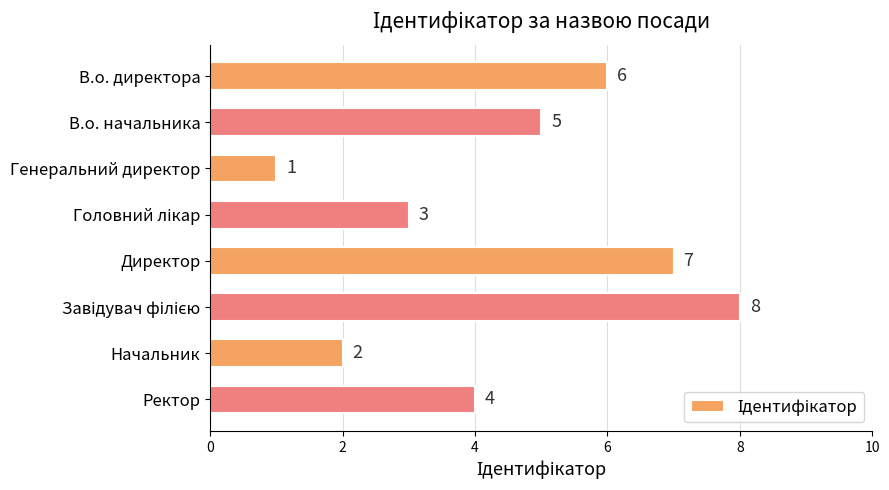

Reading top to bottom, list all the values displayed in this chart.

6	5	1	3	7	8	2	4